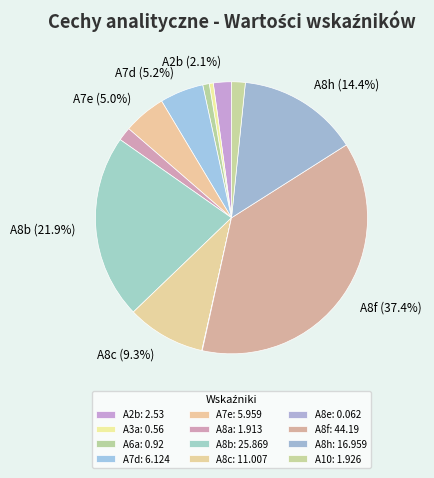

Which category has the smallest portion of the pie?

A8e